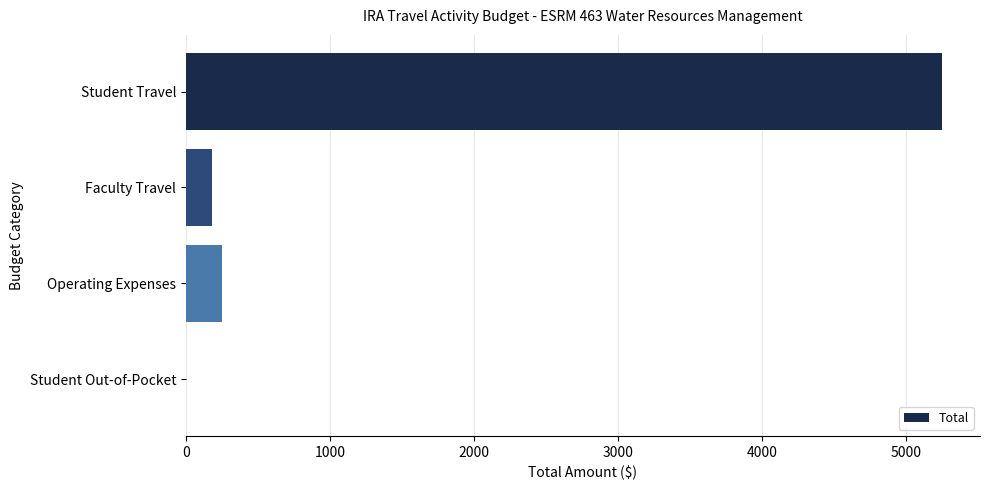

What is the average value?

1420